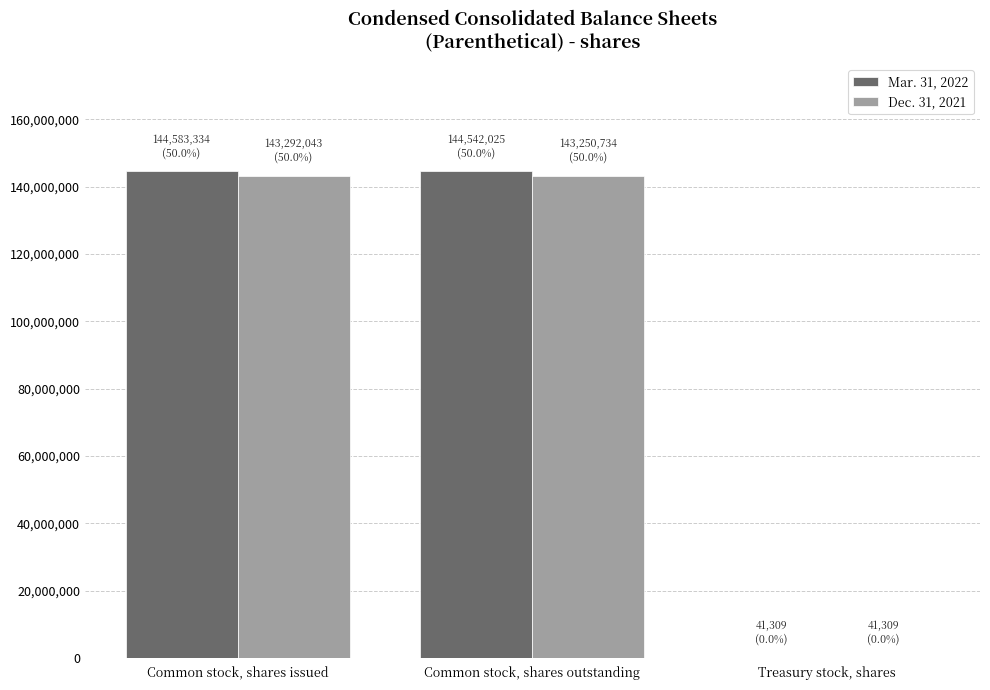

Is it true that Mar. 31, 2022 equals 72992793 at Common stock, shares issued?

False